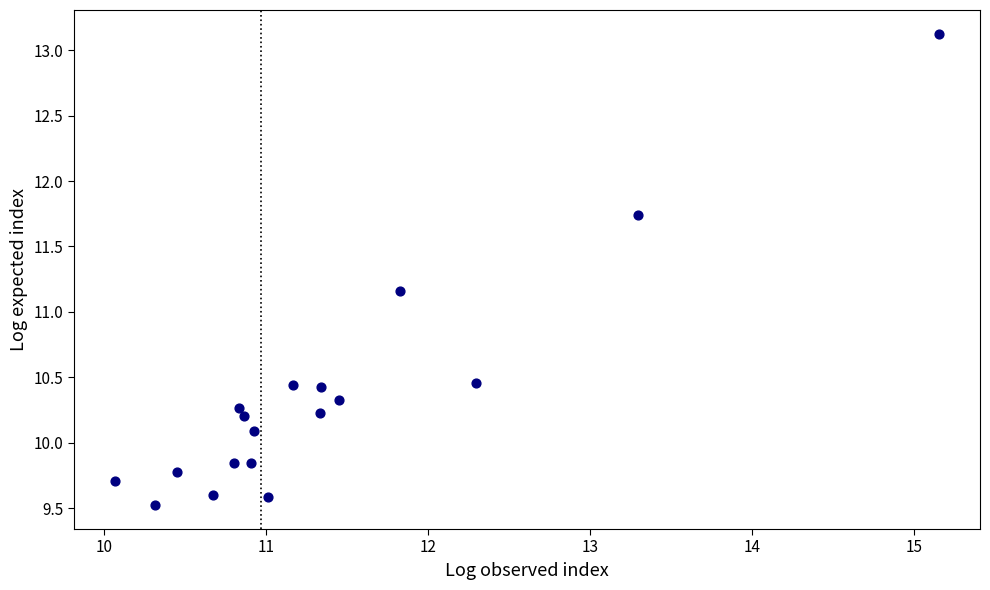

What is the range of Y values (max minus min)?

3.6